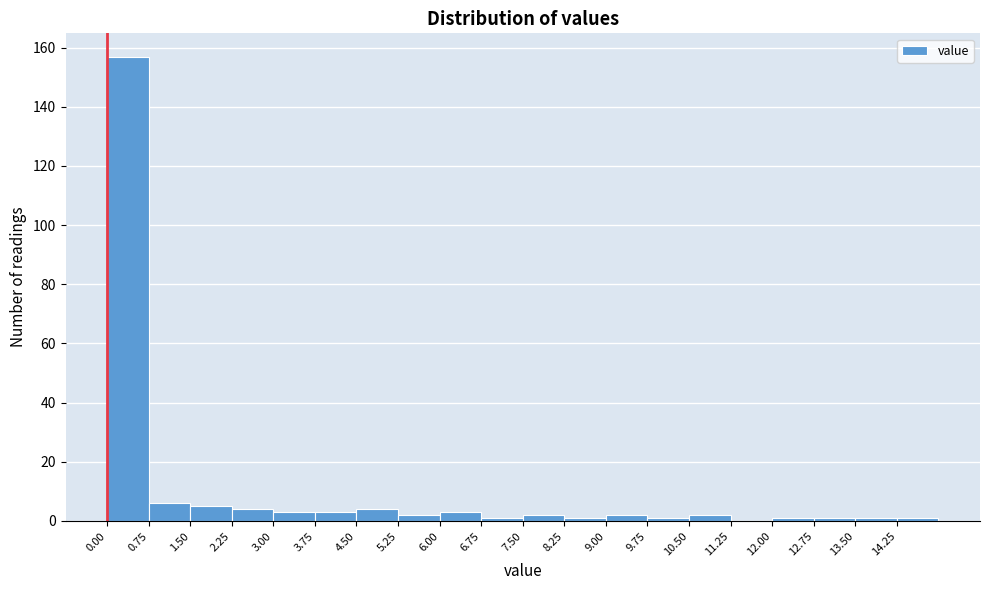

Reading left to right, transcribe this chart: for each bar, give the range it covers on the x-axis and its height. Neither the bar edges nor the heights are printed on the chart, so give them approximately, as read against the axes.

0.00 to 0.75: 158
0.75 to 1.50: 6
1.50 to 2.25: 6
2.25 to 3.00: 4
3.00 to 3.75: 4
3.75 to 4.50: 4
4.50 to 5.25: 4
5.25 to 6.00: 2
6.00 to 6.75: 4
6.75 to 7.50: under 2
7.50 to 8.25: 2
8.25 to 9.00: under 2
9.00 to 9.75: 2
9.75 to 10.50: under 2
10.50 to 11.25: 2
11.25 to 12.00: 0
12.00 to 12.75: under 2
12.75 to 13.50: under 2
13.50 to 14.25: under 2
14.25 to 15.00: under 2